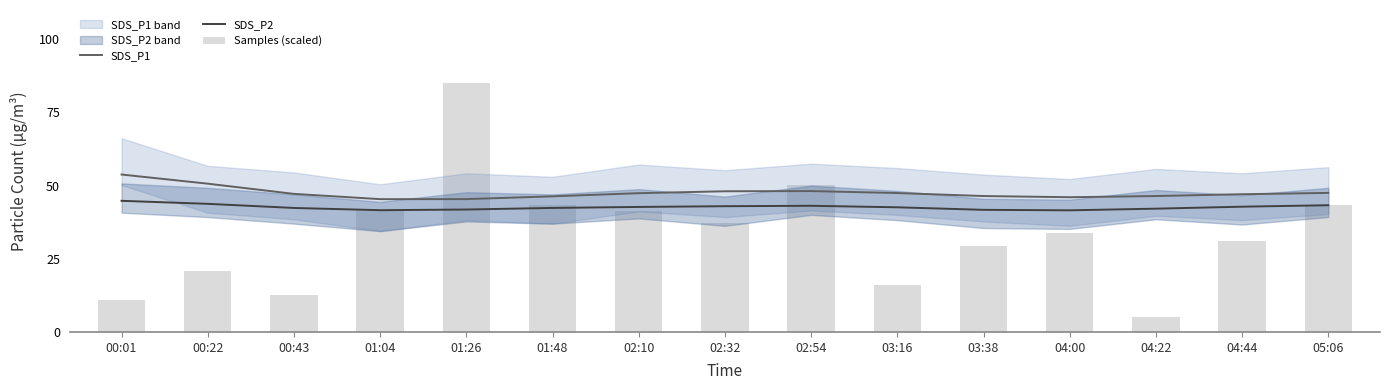

What are all the series names shown in the legend?

SDS_P1, SDS_P2, Samples (scaled)